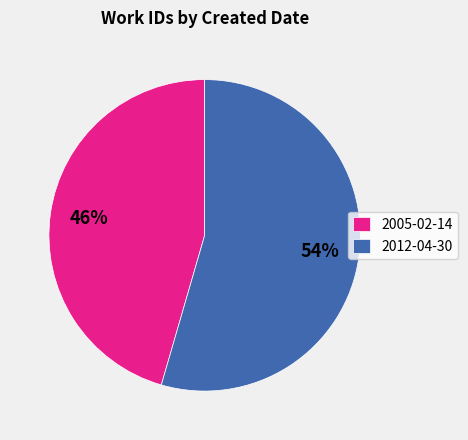

Which slice is the largest?

2012-04-30